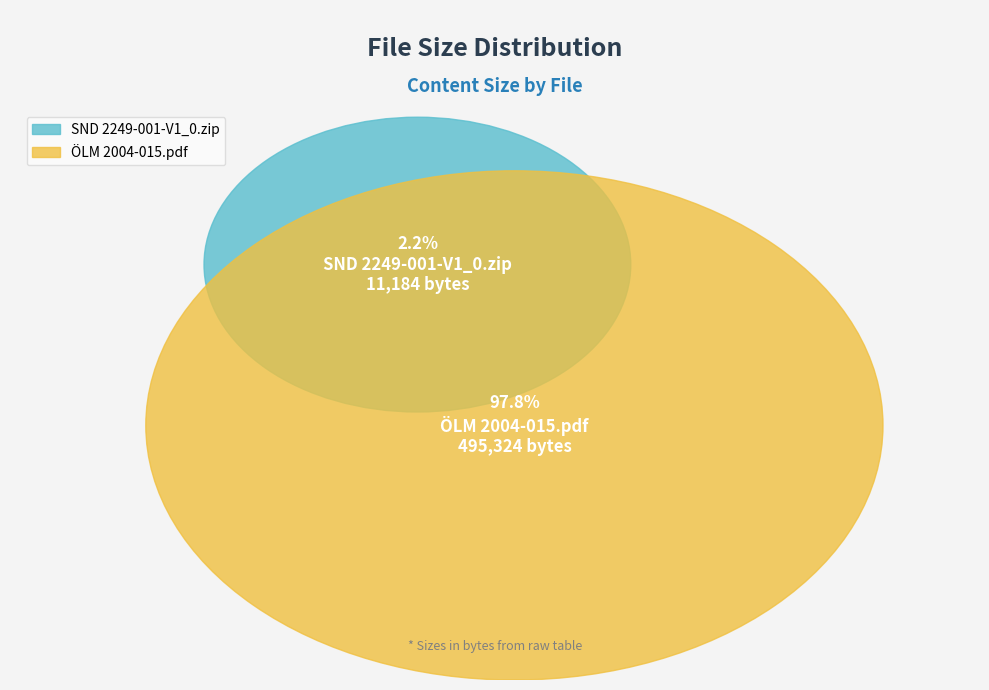

Which category has the biggest portion of the pie?

ÖLM 2004-015.pdf